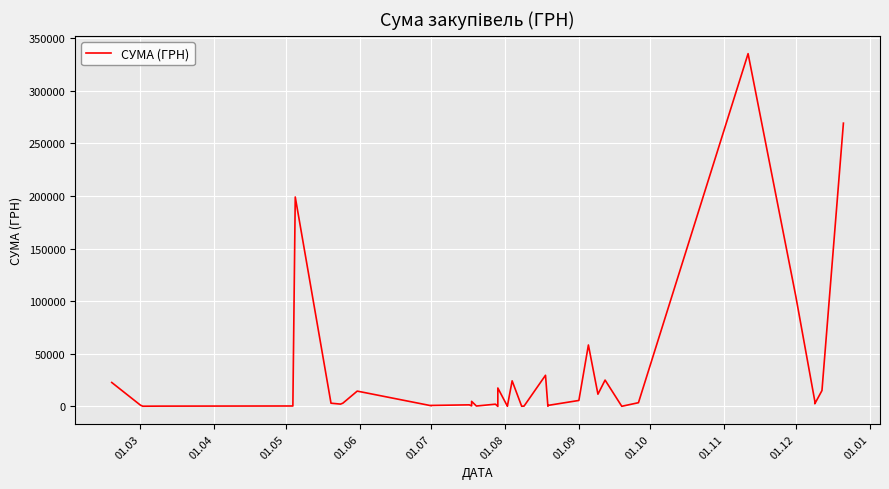

The value at 01.12 is 56643.1. True or false?

False